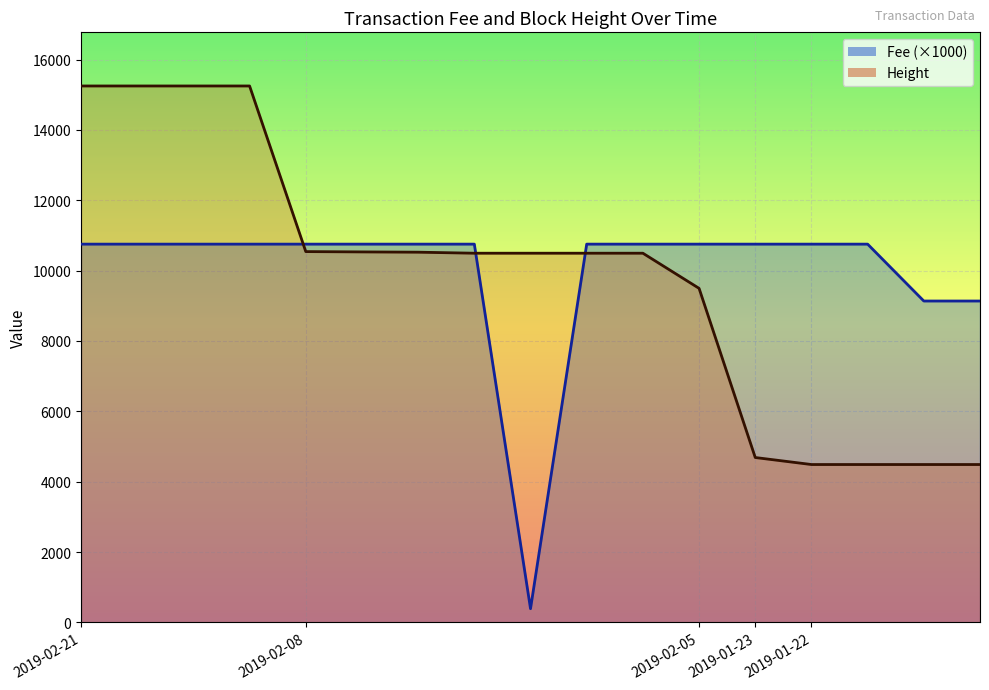

At how many categories does at least one series exceed 6571?

17